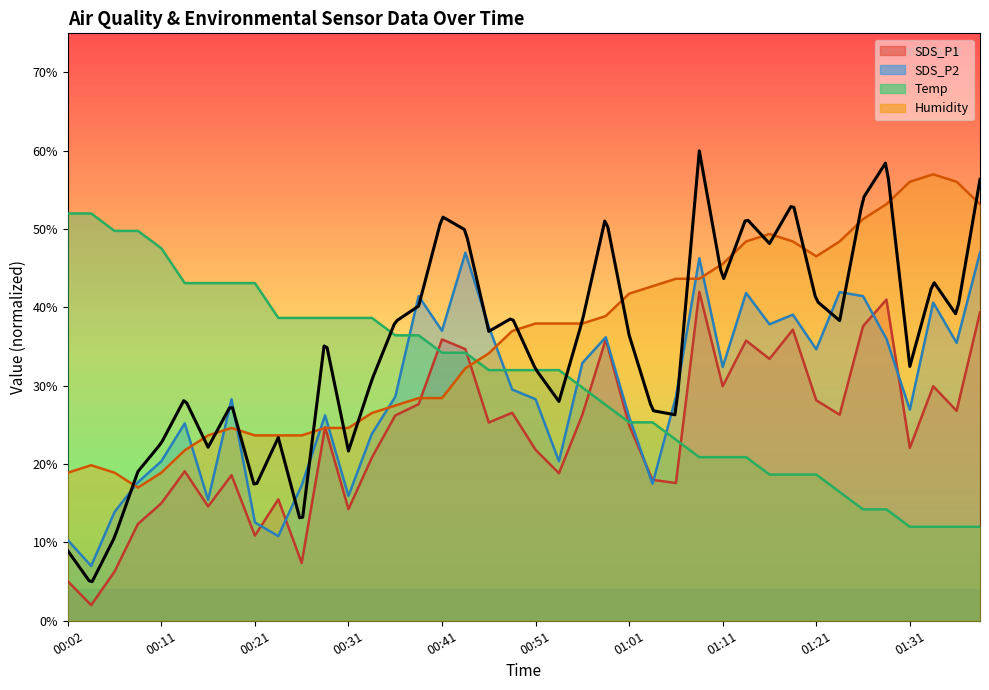

What position from the right is 01:16?

10